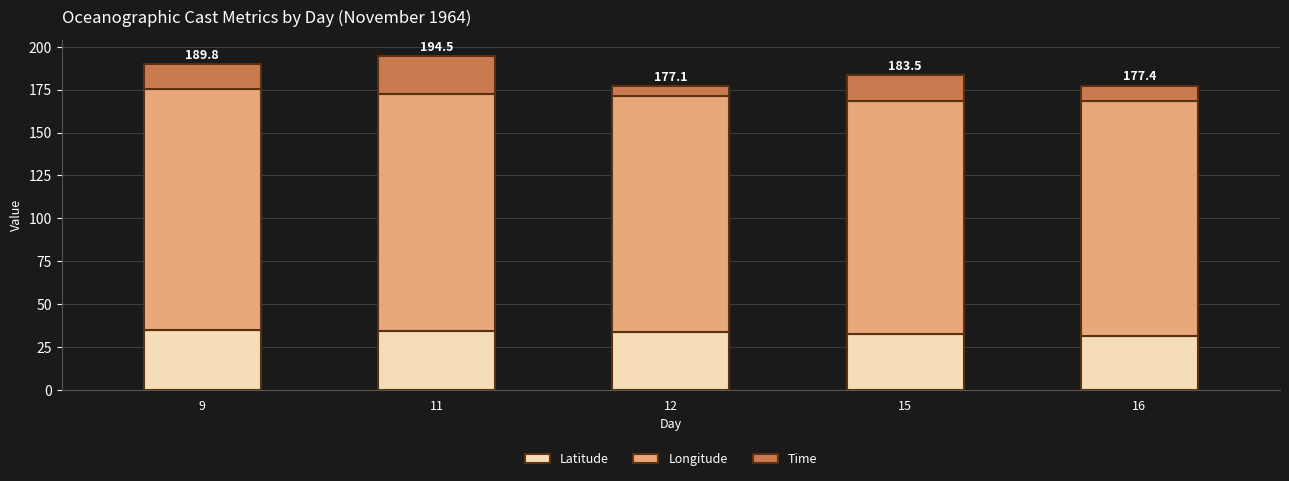

The Latitude series shows 20.8 at 12. True or false?

False